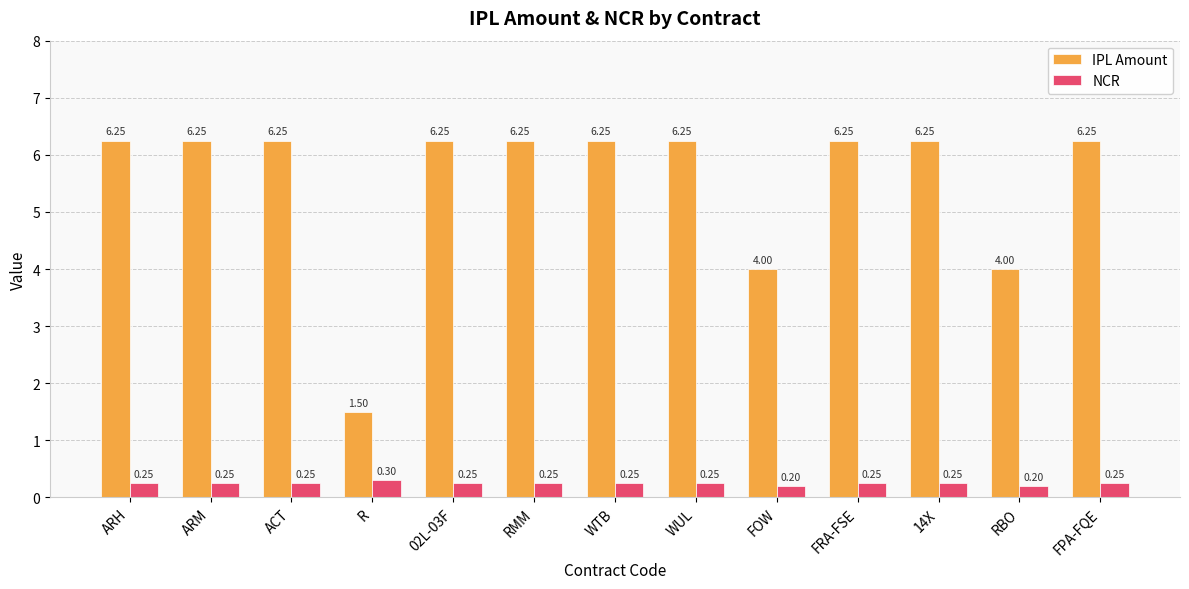

Where does the IPL Amount series first go above 6?

ARH